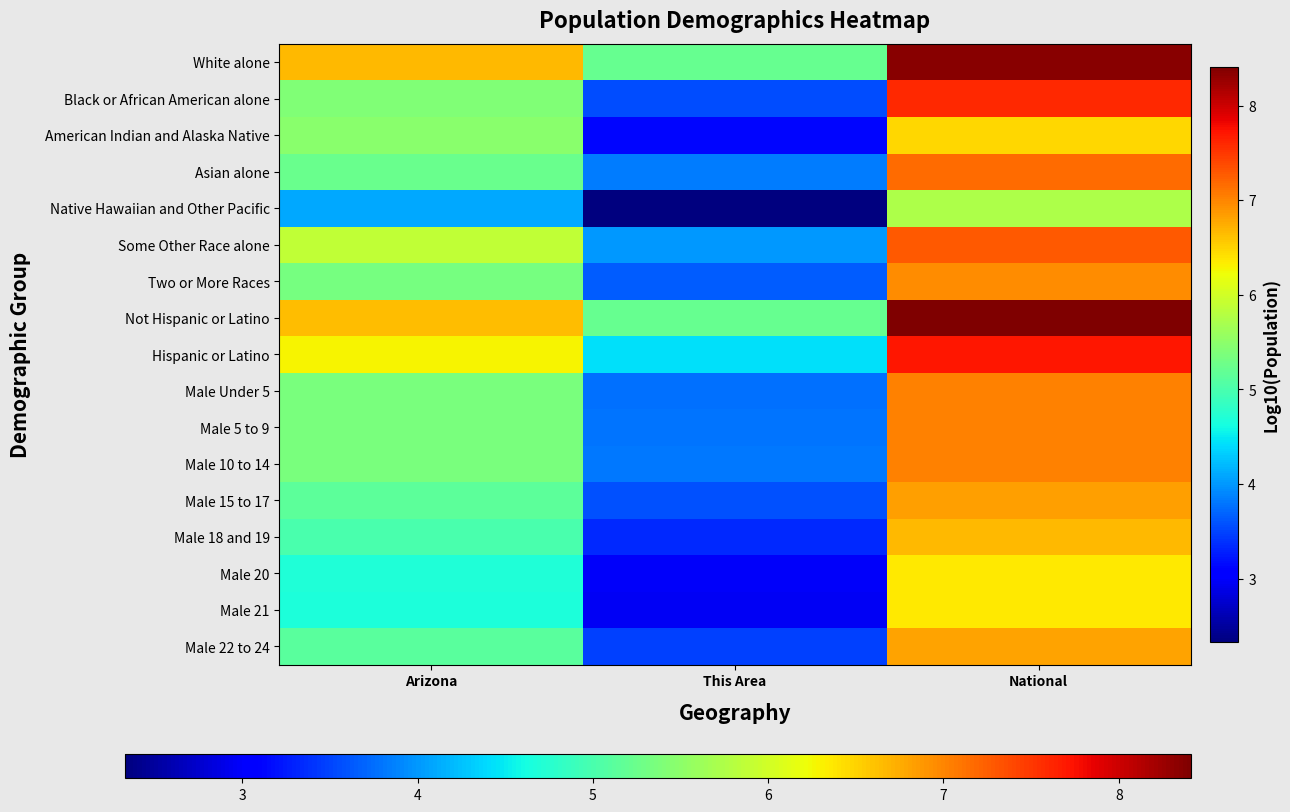

Between National and This Area, which is larger?

National